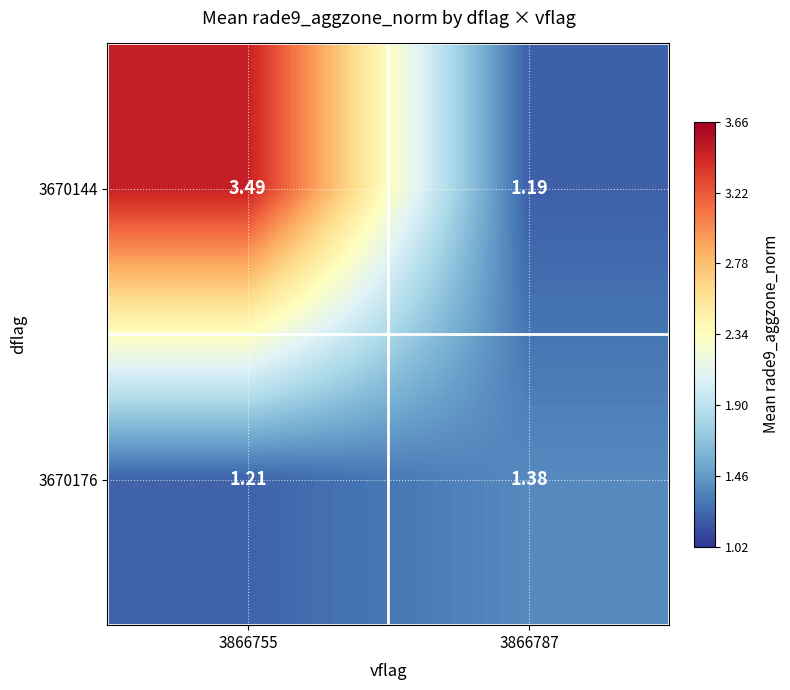

Is the value of 3670176 at 3866787 greater than the value of 3670144 at 3866787?

Yes